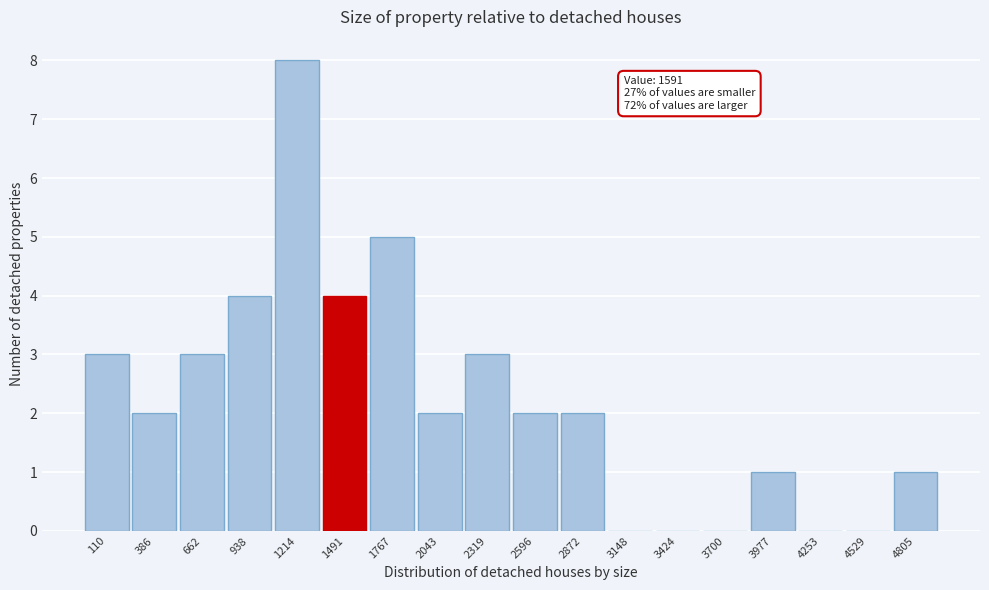

Reading left to right, extract all data points from this chart.

110=3	386=2	662=3	938=4	1214=8	1491=4	1767=5	2043=2	2319=3	2596=2	2872=2	3148=0	3424=0	3700=0	3977=1	4253=0	4529=0	4805=1